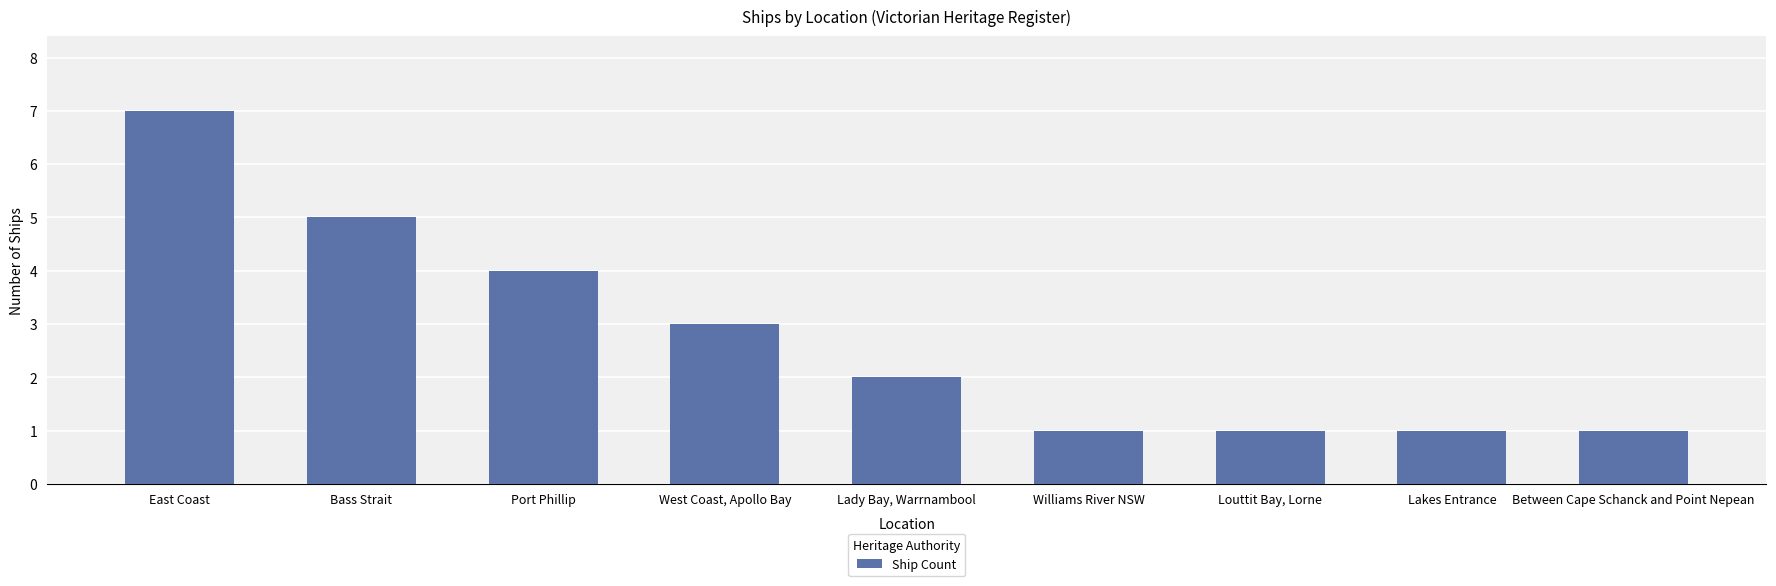

Is it true that the value at West Coast, Apollo Bay is 3?

True